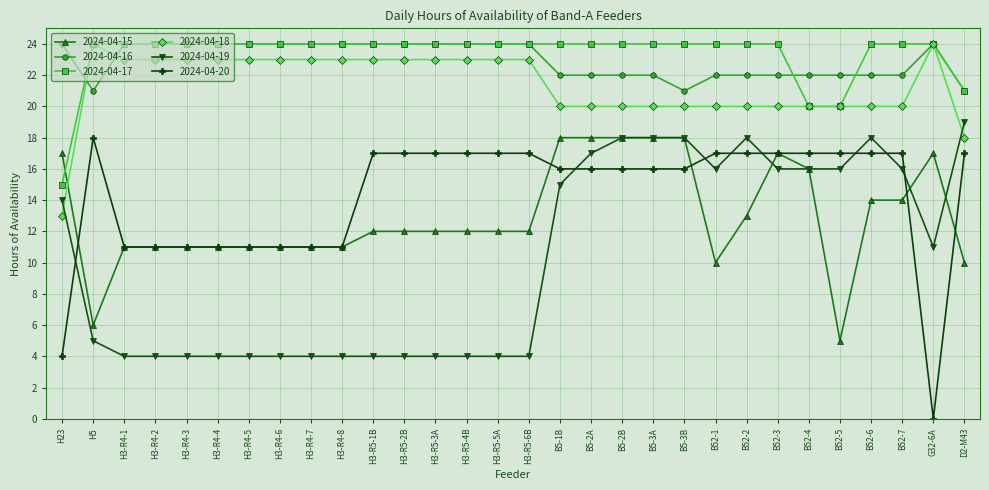

The 2024-04-19 series shows 3 at H23. True or false?

False